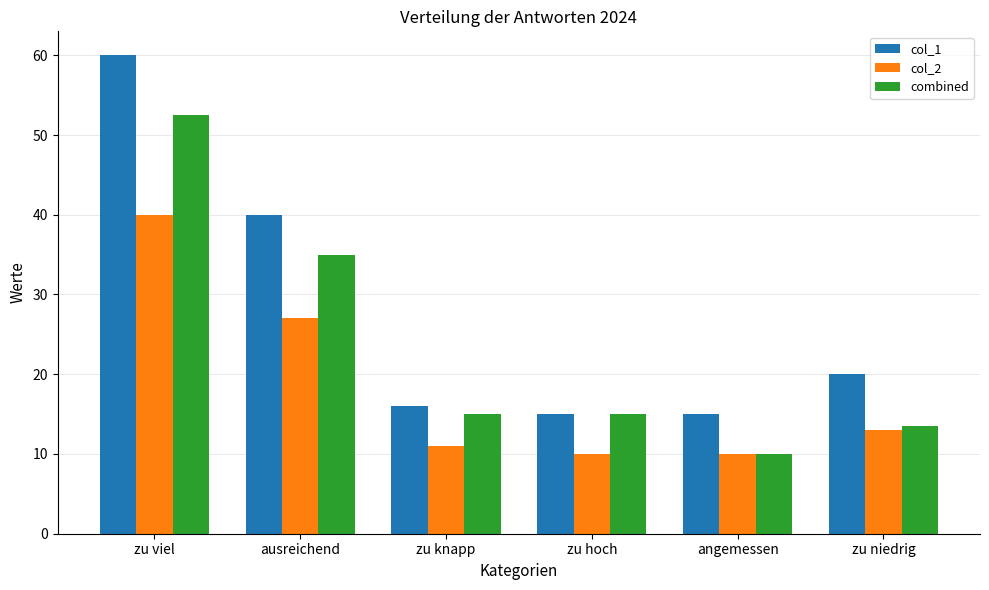

List the series in order of their peak value, highest first.

col_1, combined, col_2